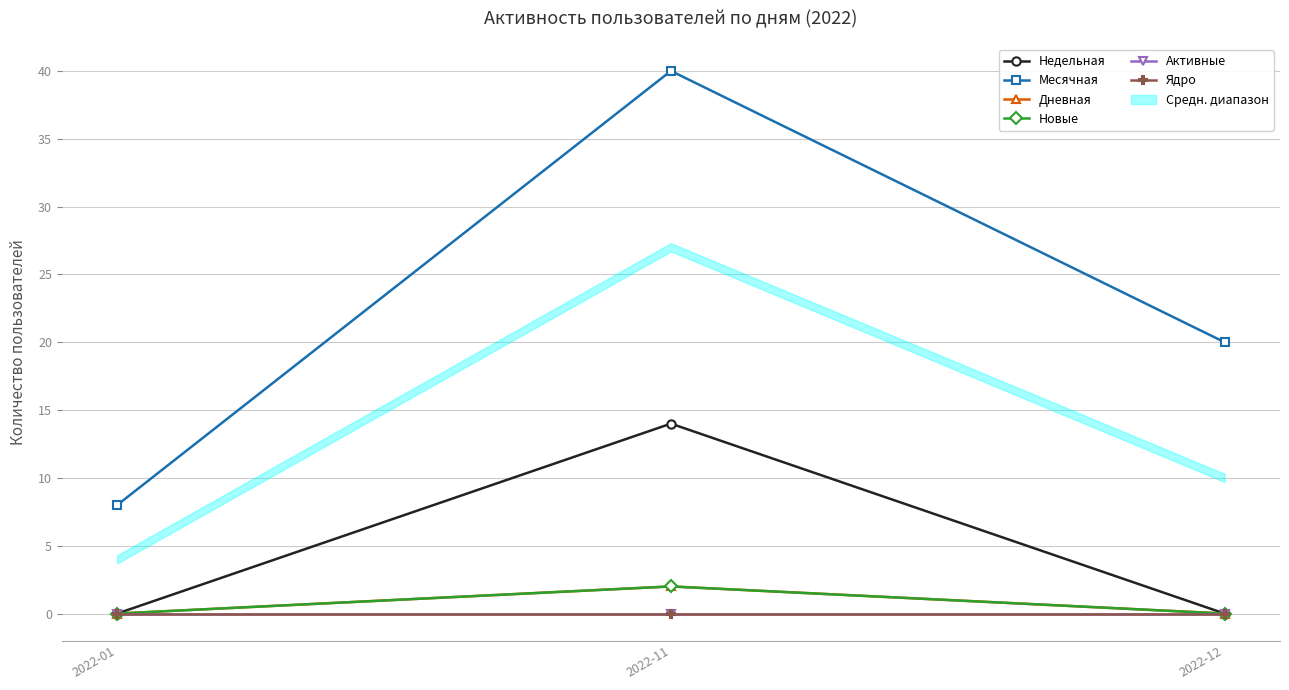

Reading right to left, list all the values displayed in this chart.

Недельная: 0	14	0
Месячная: 20	40	8
Дневная: 0	2	0
Новые: 0	2	0
Активные: 0	0	0
Ядро: 0	0	0